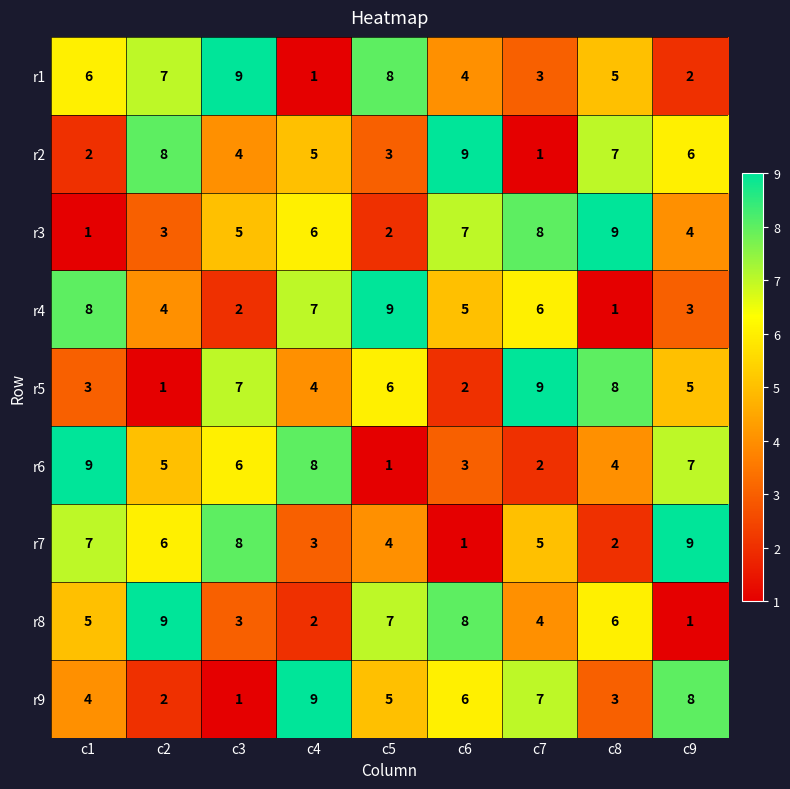

What is the difference between the second highest and second lowest values in the r4 series?

6